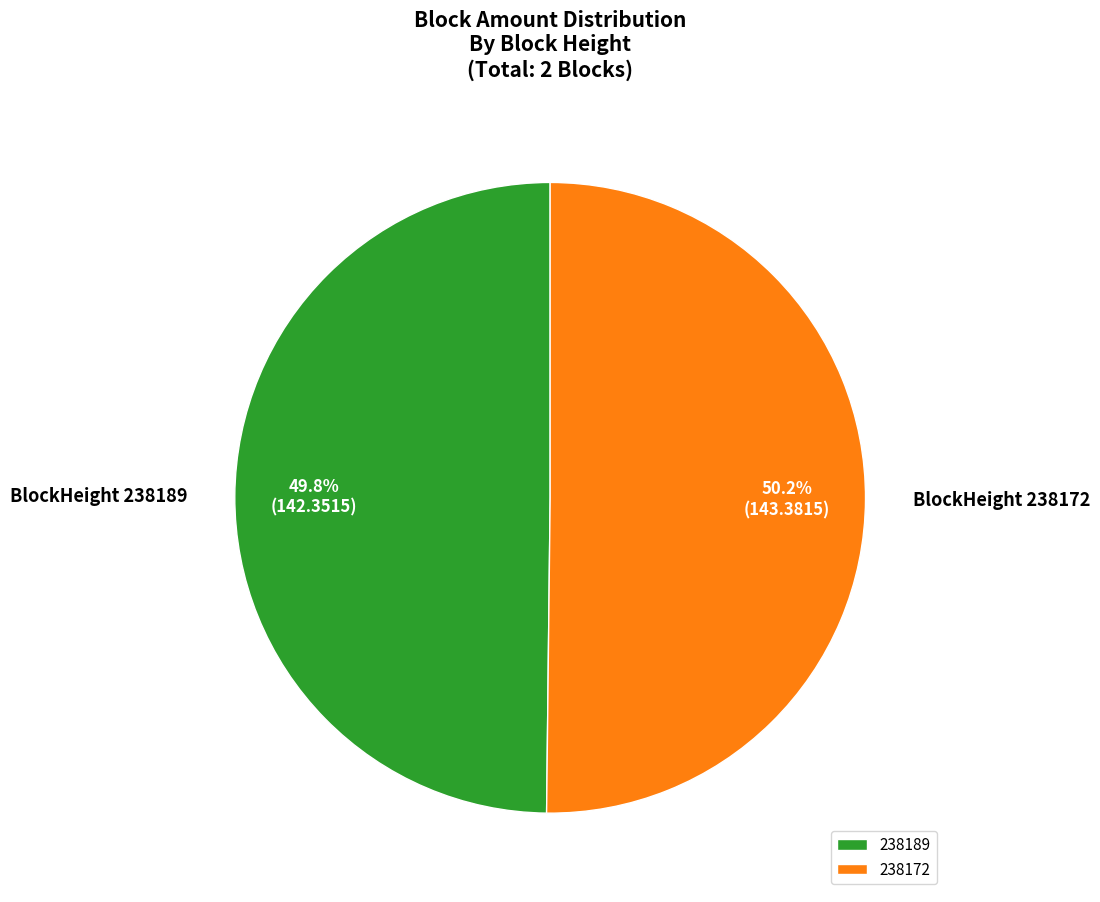

To the nearest percent, what is the difference between the largest and smallest slice percentages?

0%